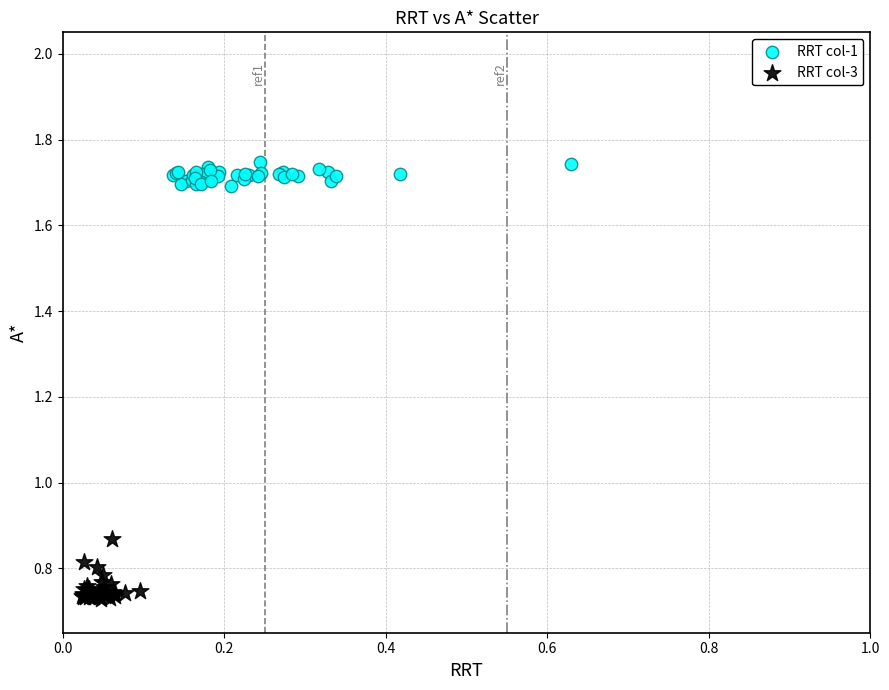

What are all the series names shown in the legend?

RRT col-1, RRT col-3